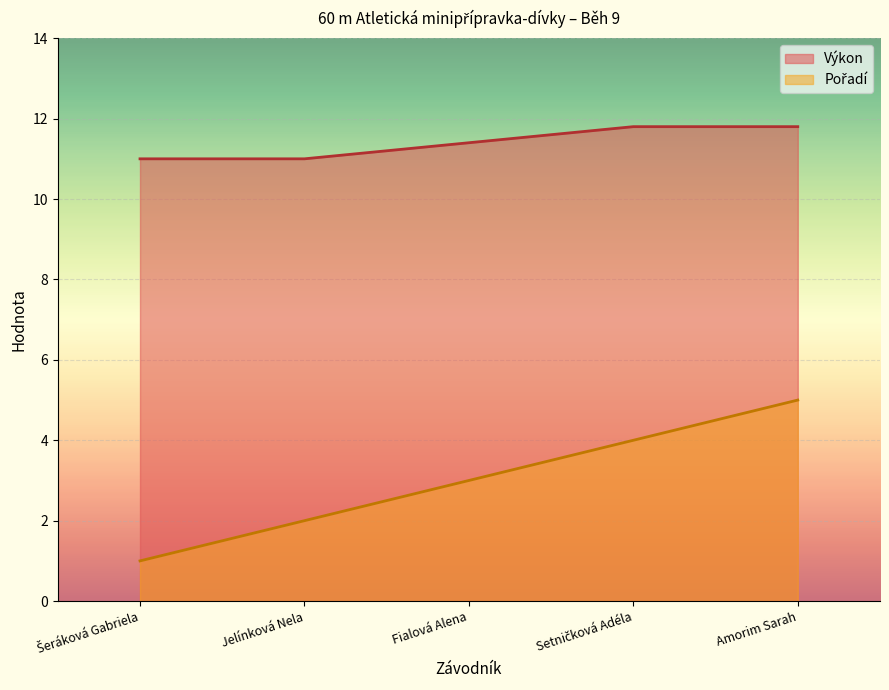

How many lines are shown in the chart?

2